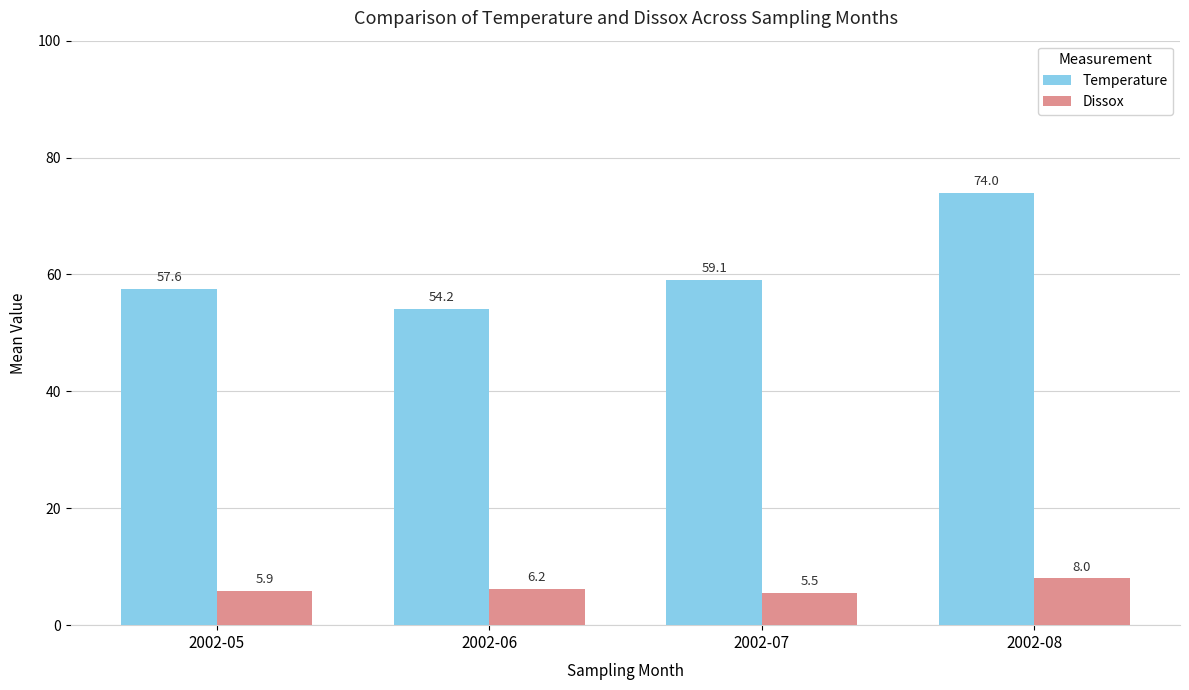

Where does the Dissox series first go above 6?

2002-06